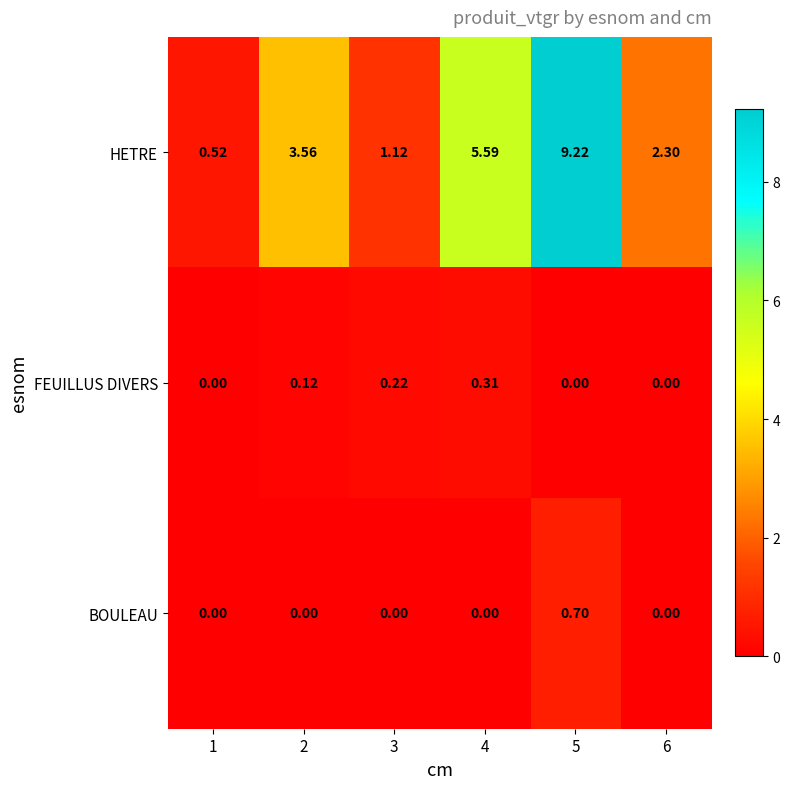

Which series has the largest range (max minus min)?

HETRE